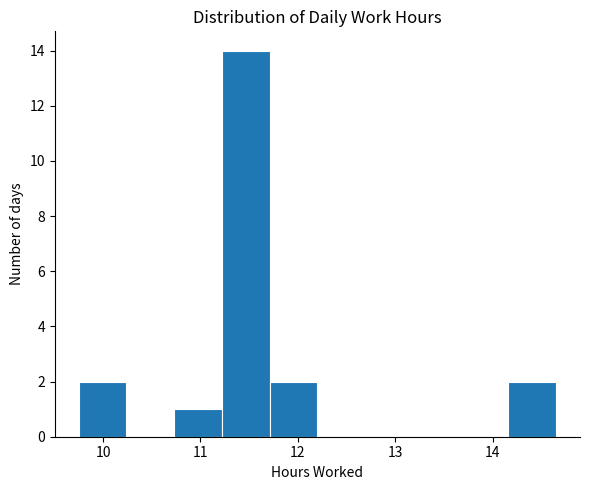

Reading left to right, list every bar in this chart as the range it spans on the x-axis followed by its height. Neither the bar edges nor the heights are printed on the chart, so give them approximately, as read against the axes.

9.75 to 10.24: 2
10.24 to 10.73: 0
10.73 to 11.22: 1
11.22 to 11.71: 14
11.71 to 12.20: 2
12.20 to 12.69: 0
12.69 to 13.18: 0
13.18 to 13.67: 0
13.67 to 14.16: 0
14.16 to 14.65: 2